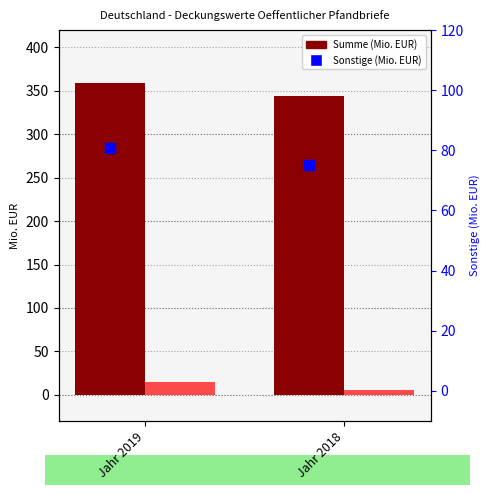

Is the value of Summe (Mio. EUR) at Jahr 2019 greater than the value of Regionale GB (Mio. EUR) at Jahr 2018?

Yes